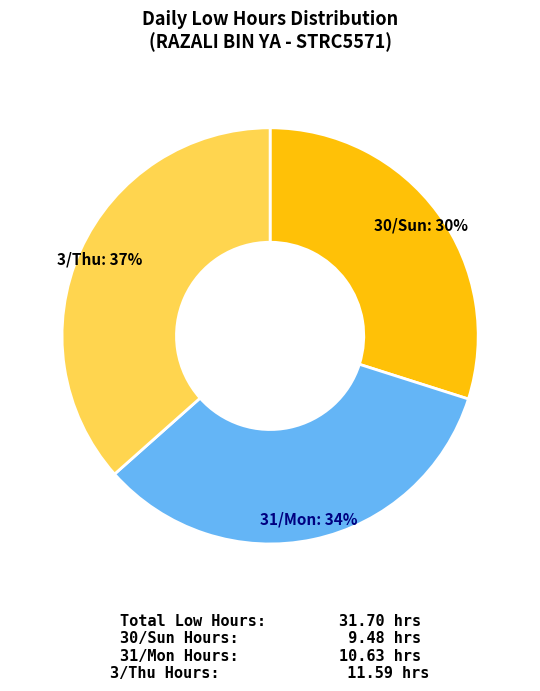

What percentage is the 30/Sun slice, to the nearest percent?

30%